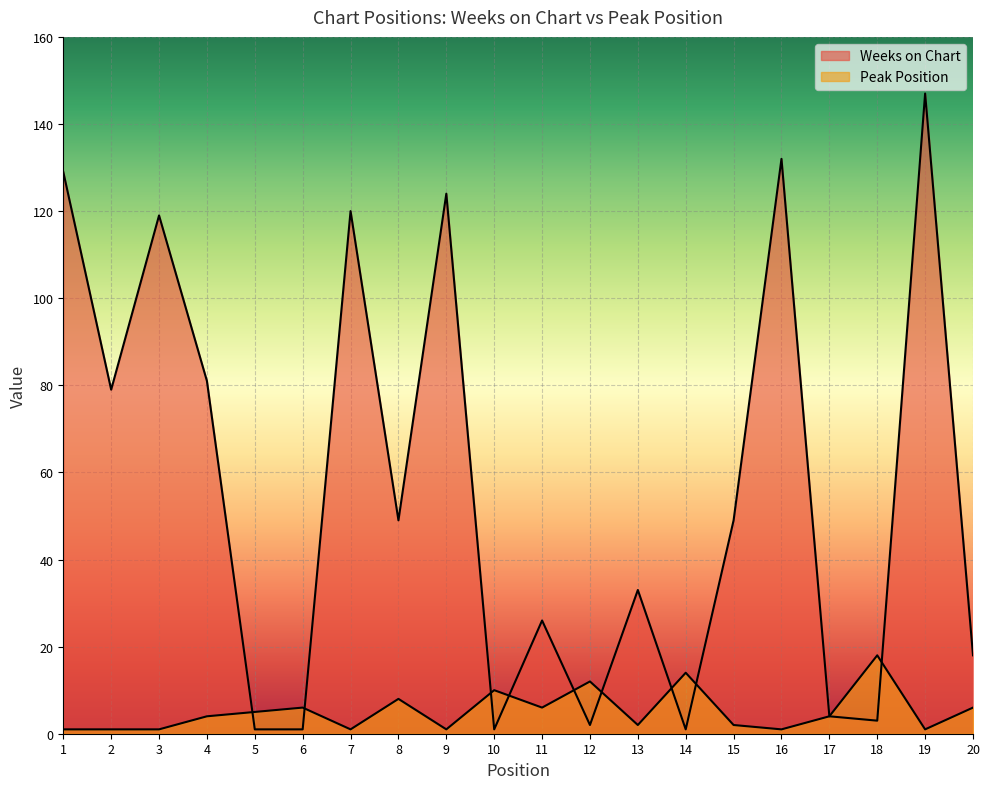

List the labels in order of Peak Position value, smallest first.

1, 2, 3, 7, 9, 16, 19, 13, 15, 4, 17, 5, 6, 11, 20, 8, 10, 12, 14, 18